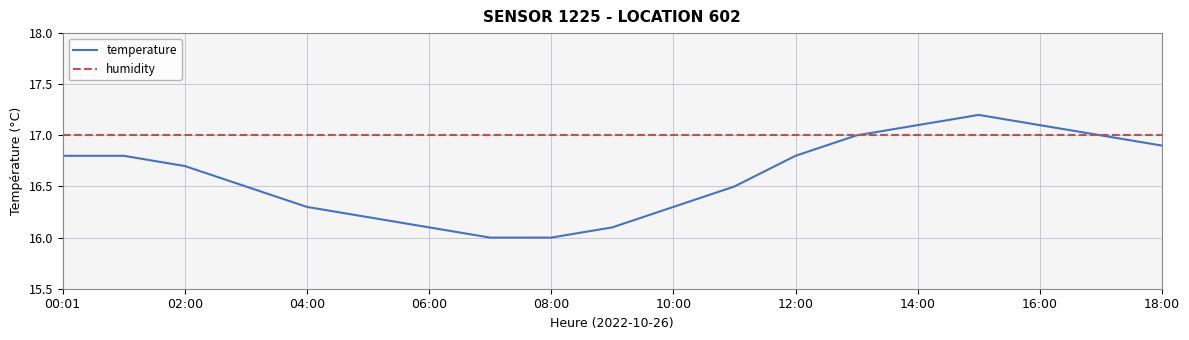

At how many categories does at least one series exceed 16?

19